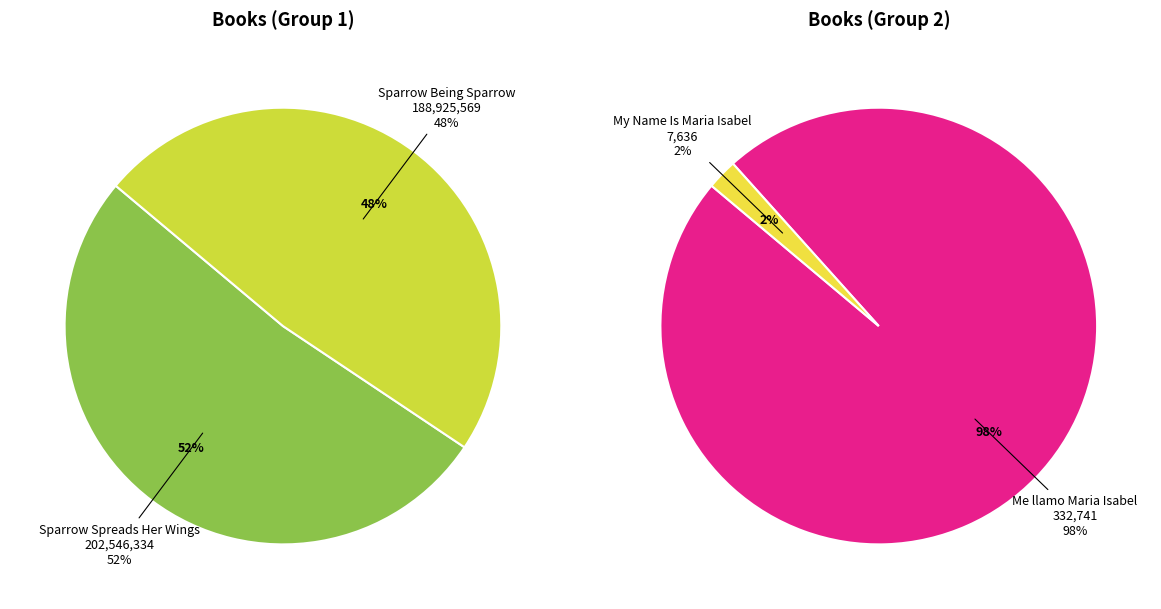

Which has a higher value, Sparrow Spreads Her Wings or Me llamo Maria Isabel?

Sparrow Spreads Her Wings